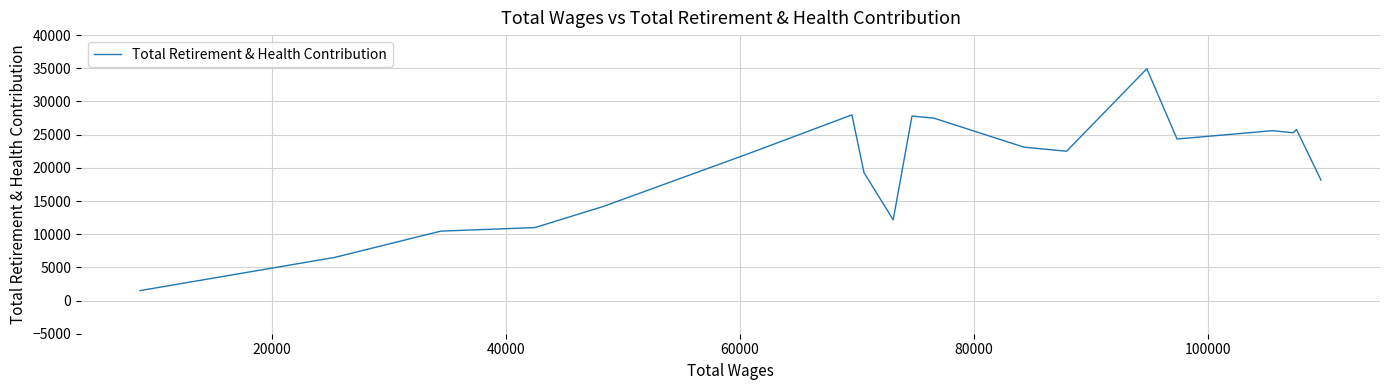

What is the minimum value shown in the chart?

1498